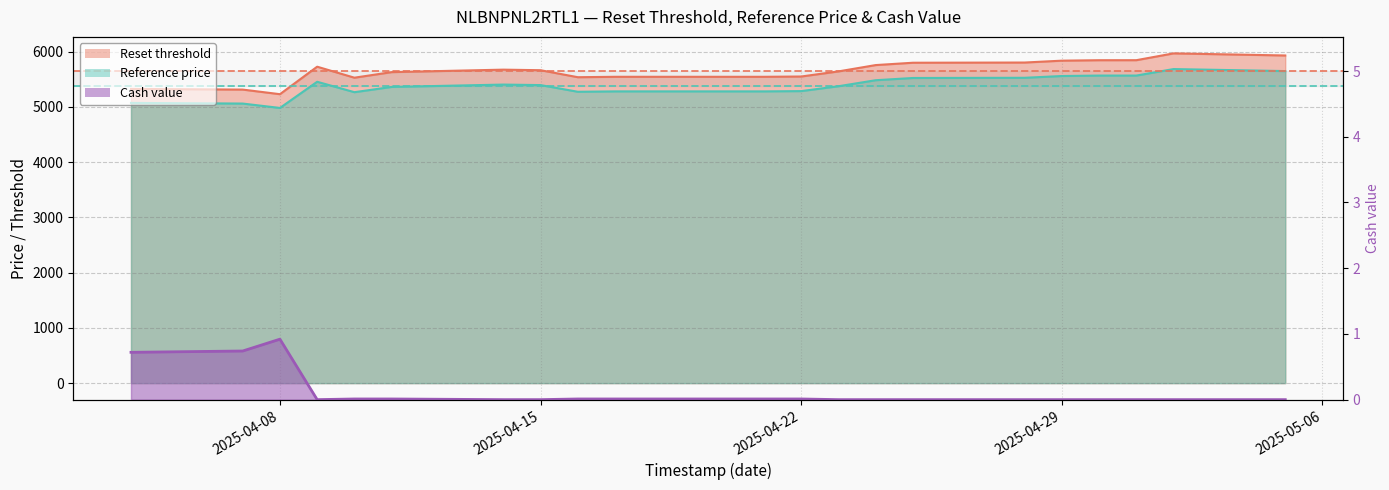

True or false: Cash value and Reference price cross at least once.

False